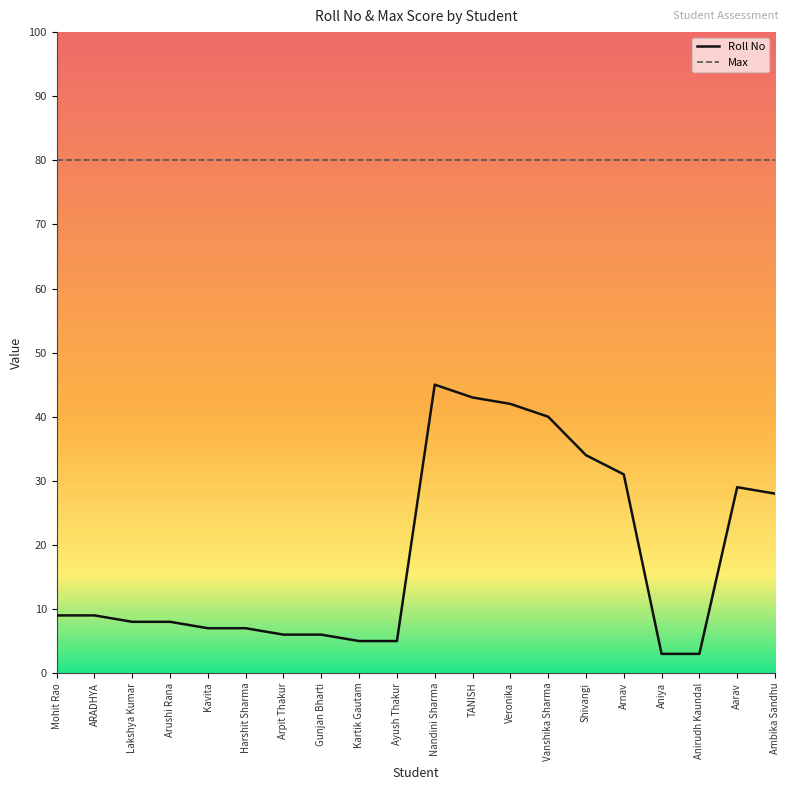

What is the difference between the highest and lowest values at Aniya?

77